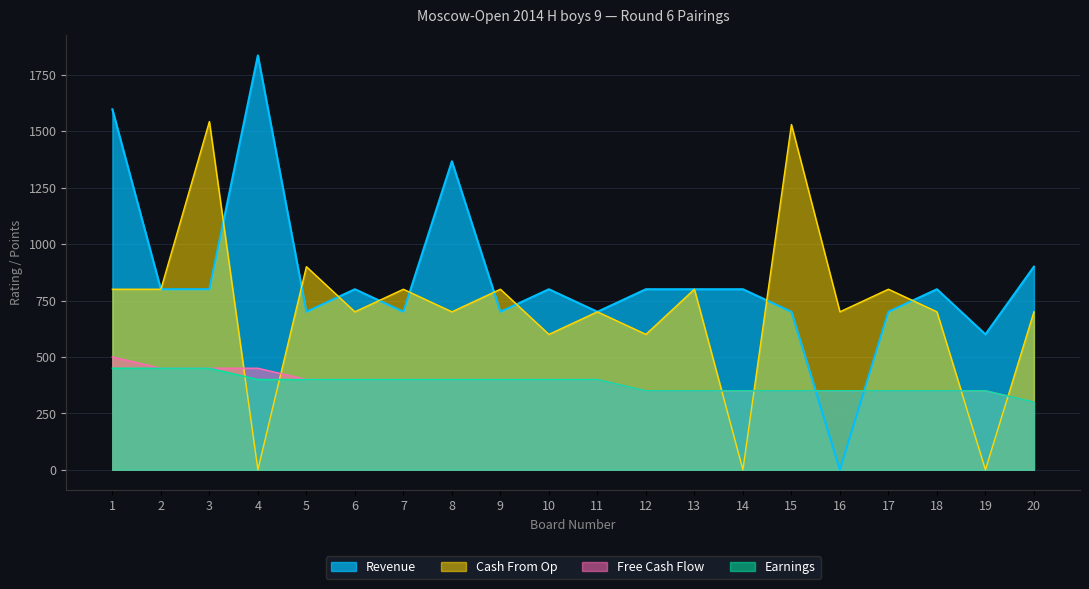

Between which two adjacent categories do Earnings and Cash From Op first intersect?

3 and 4